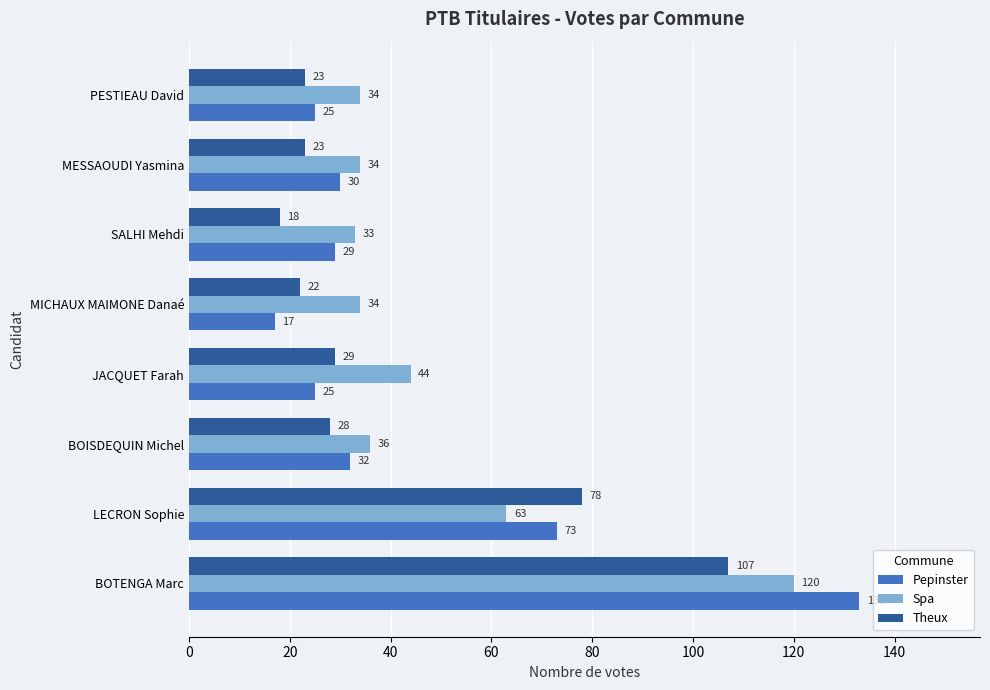

How many data points in Spa are less than 36?

4